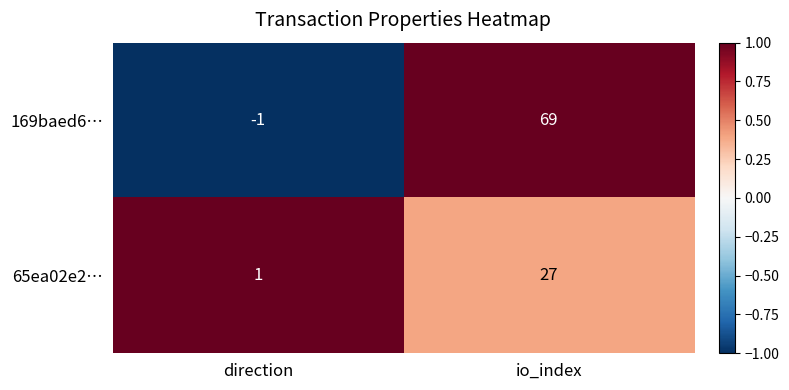

The value of 169baed6… at io_index is 106. True or false?

False